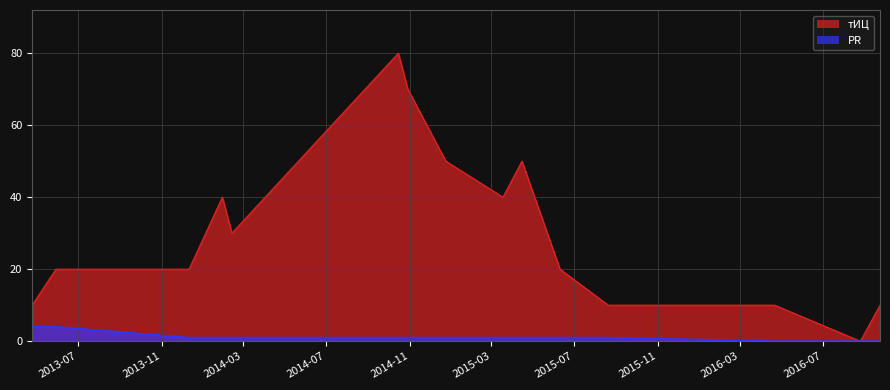

Reading right to left, extract all data points from this chart.

тИЦ: 10	0	10	10	20	50	40	50	70	80	60	30	40	20	20	10
PR: 0	0	0	1	1	1	1	1	1	1	1	1	1	1	4	4